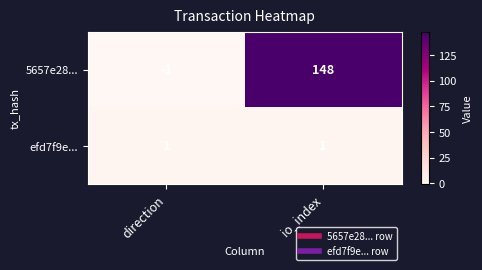

The value of efd7f9e... at io_index is 0. True or false?

False